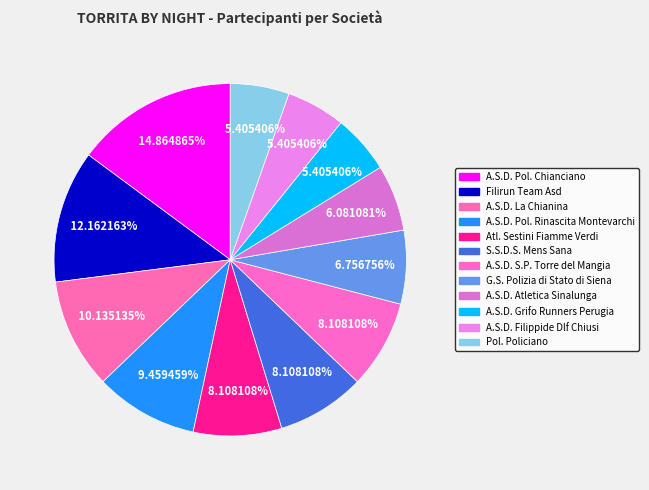

How many slices are in this pie chart?

12